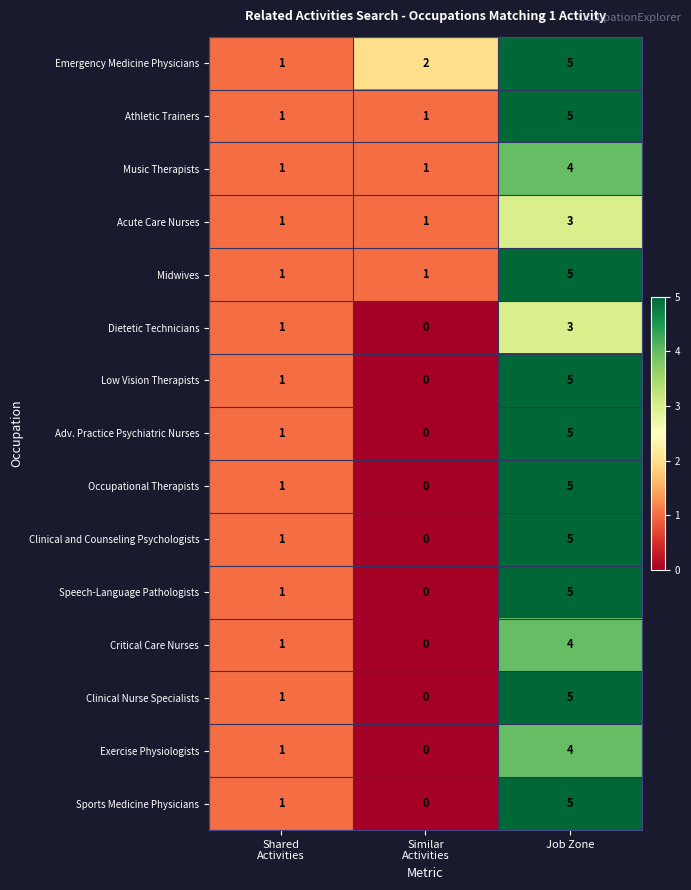

What is the sum of all Midwives values?

7